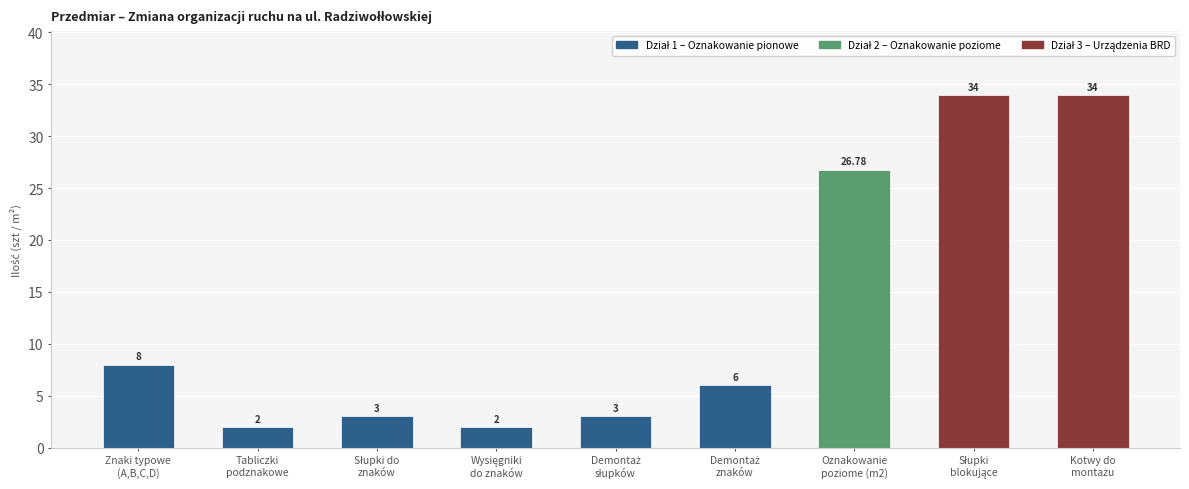

List the labels in order of value, largest first.

Słupki
blokujące, Kotwy do
montażu, Oznakowanie
poziome (m2), Znaki typowe
(A,B,C,D), Demontaż
znaków, Słupki do
znaków, Demontaż
słupków, Tabliczki
podznakowe, Wysięgniki
do znaków